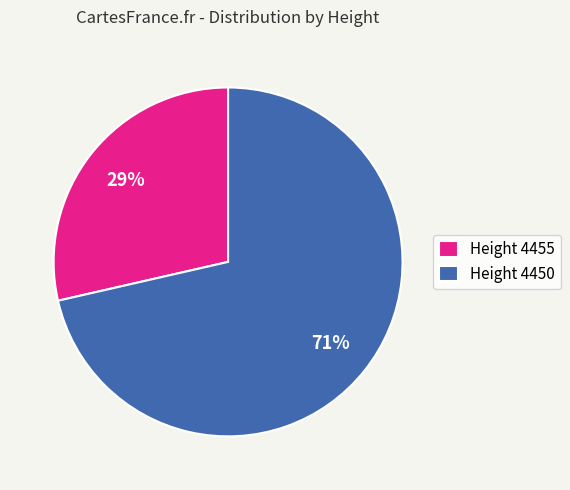

The Height 4450 slice represents 85% of the pie. True or false?

False